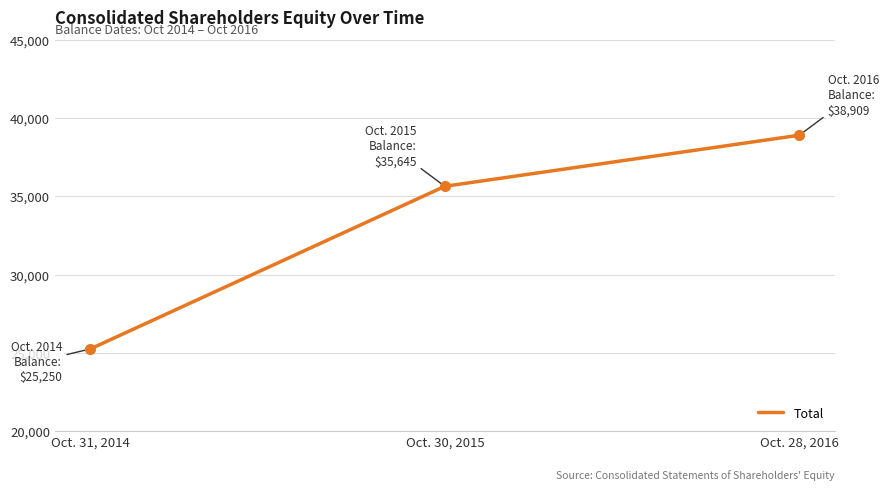

What is the greatest value displayed?

38909